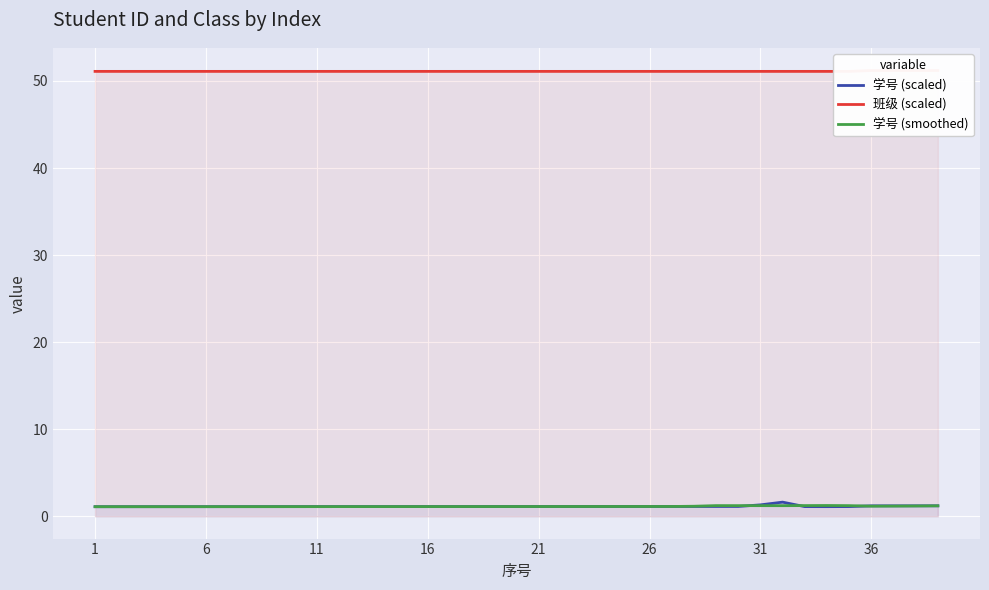

Is it true that 学号 (smoothed) equals 1.1 at 21?

True